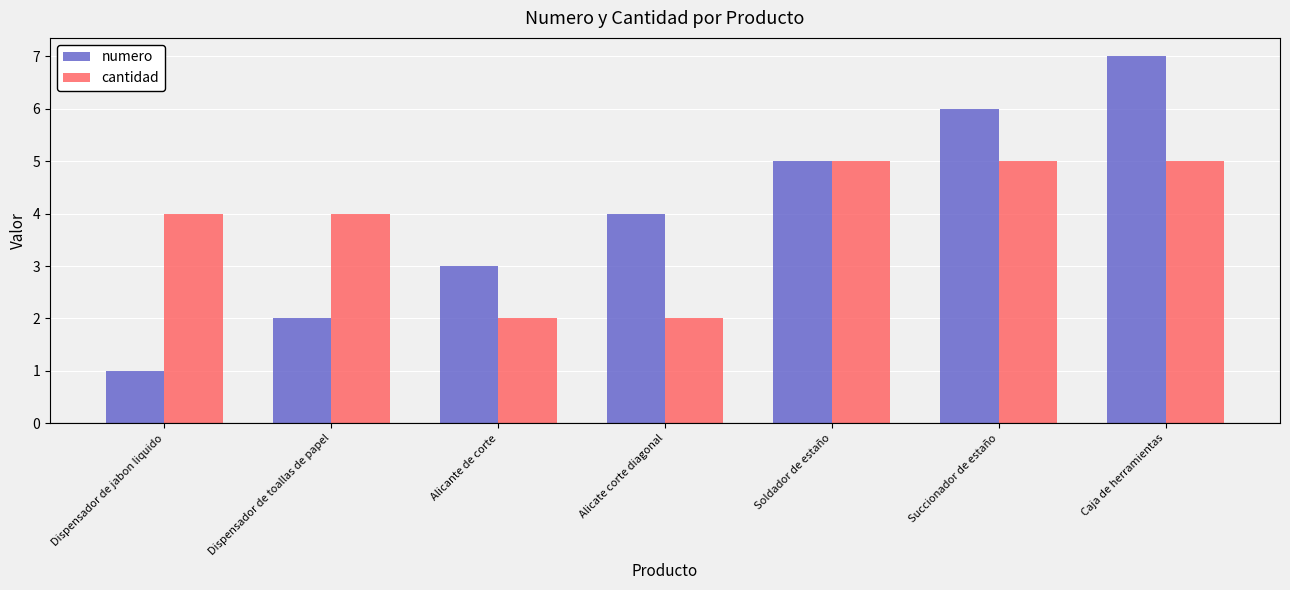

Reading left to right, extract all data points from this chart.

numero: Dispensador de jabon liquido=1	Dispensador de toallas de papel=2	Alicante de corte=3	Alicate corte diagonal=4	Soldador de estaño=5	Succionador de estaño=6	Caja de herramientas=7
cantidad: Dispensador de jabon liquido=4	Dispensador de toallas de papel=4	Alicante de corte=2	Alicate corte diagonal=2	Soldador de estaño=5	Succionador de estaño=5	Caja de herramientas=5